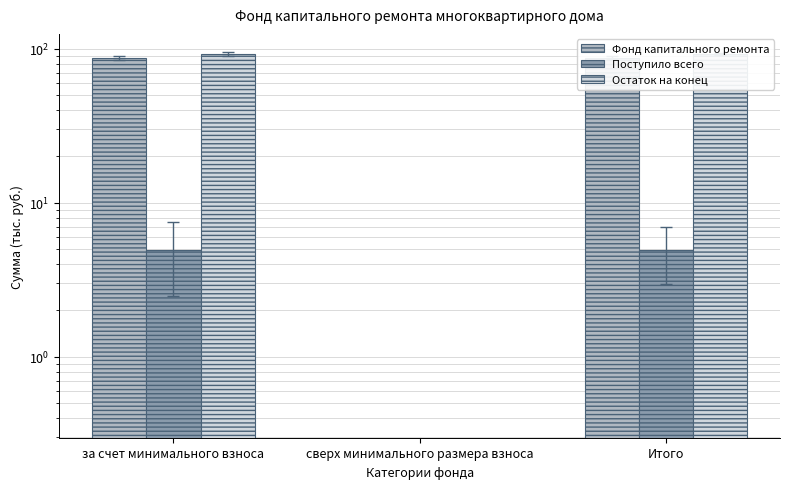

Between за счет минимального взноса and Итого, which is larger?

за счет минимального взноса